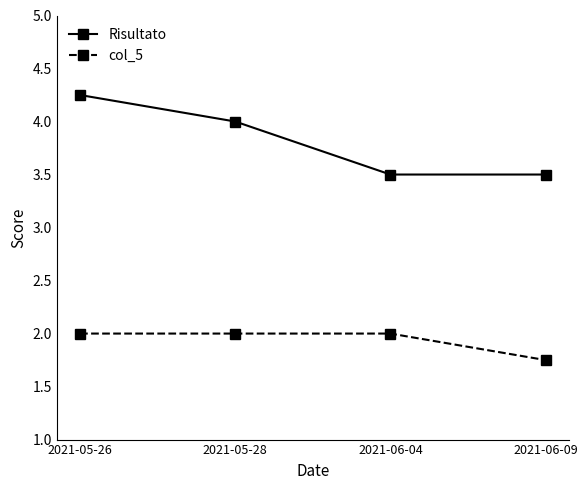

What is the highest value of the col_5 series?

2.0